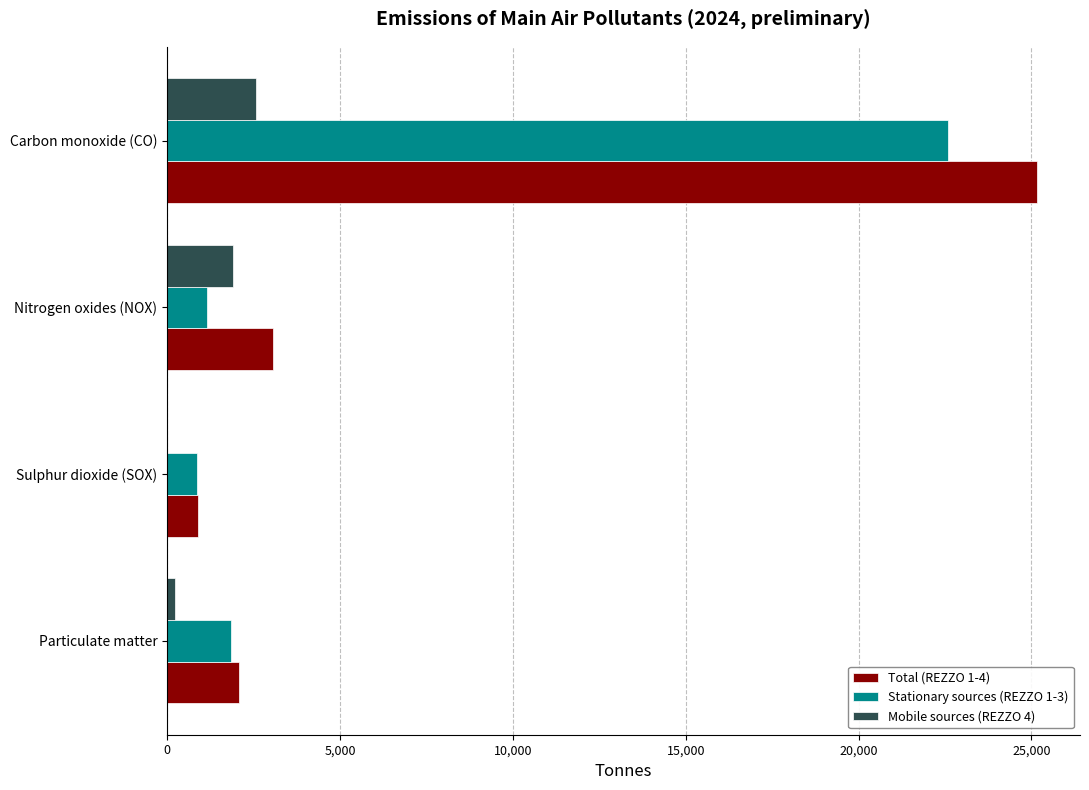

The Total (REZZO 1-4) series shows 5489.2 at Nitrogen oxides (NOX). True or false?

False